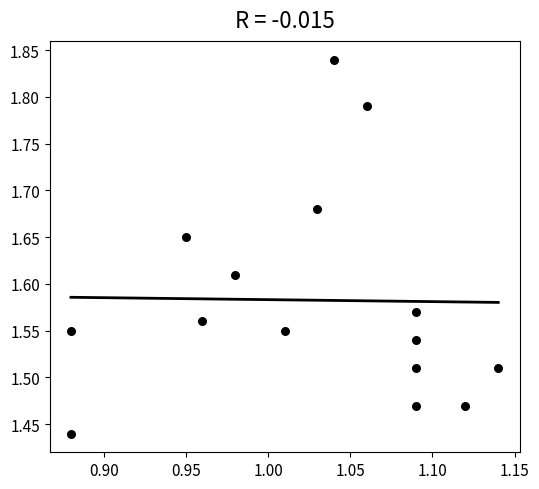

What is the range of X values (max minus min)?

0.3